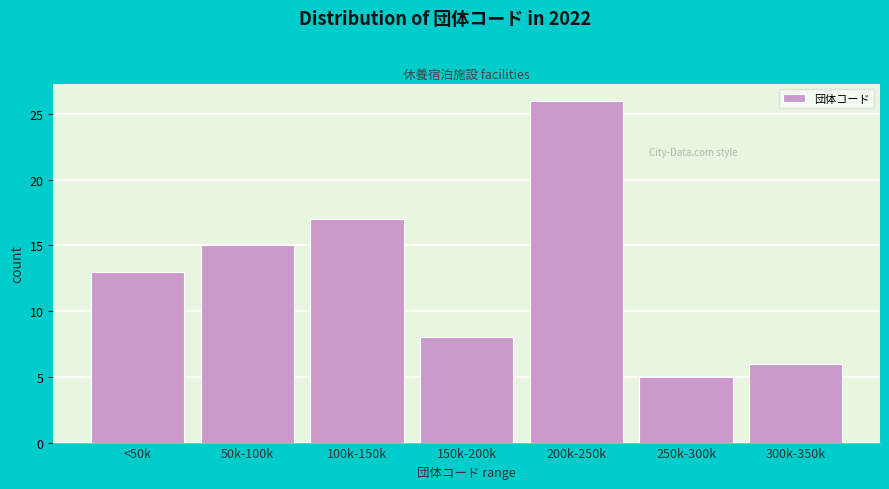

Reading left to right, what are all the values shown in this chart?

<50k=13	50k-100k=15	100k-150k=17	150k-200k=8	200k-250k=26	250k-300k=5	300k-350k=6